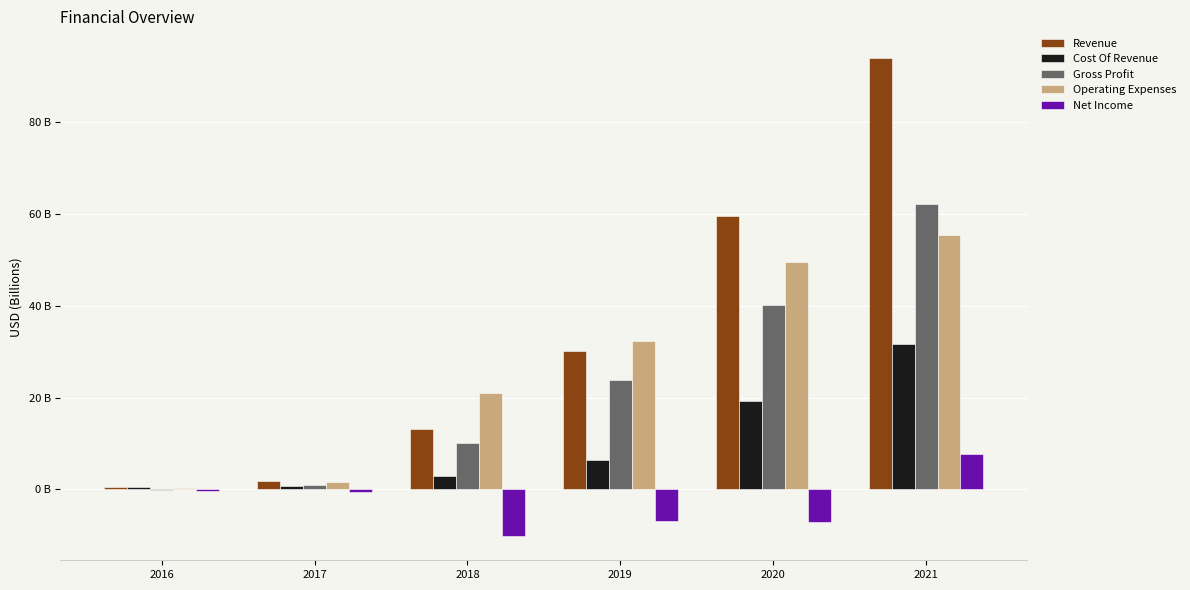

Reading left to right, transcribe all the data shown in this chart.

Revenue: 2016=0.5	2017=1.7	2018=13.1	2019=30.1	2020=59.5	2021=93.9
Cost Of Revenue: 2016=0.6	2017=0.7	2018=2.9	2019=6.3	2020=19.3	2021=31.7
Gross Profit: 2016=-0.1	2017=1.0	2018=10.2	2019=23.8	2020=40.2	2021=62.2
Operating Expenses: 2016=0.2	2017=1.6	2018=21.0	2019=32.3	2020=49.6	2021=55.3
Net Income: 2016=-0.3	2017=-0.5	2018=-10.2	2019=-7.0	2020=-7.2	2021=7.8